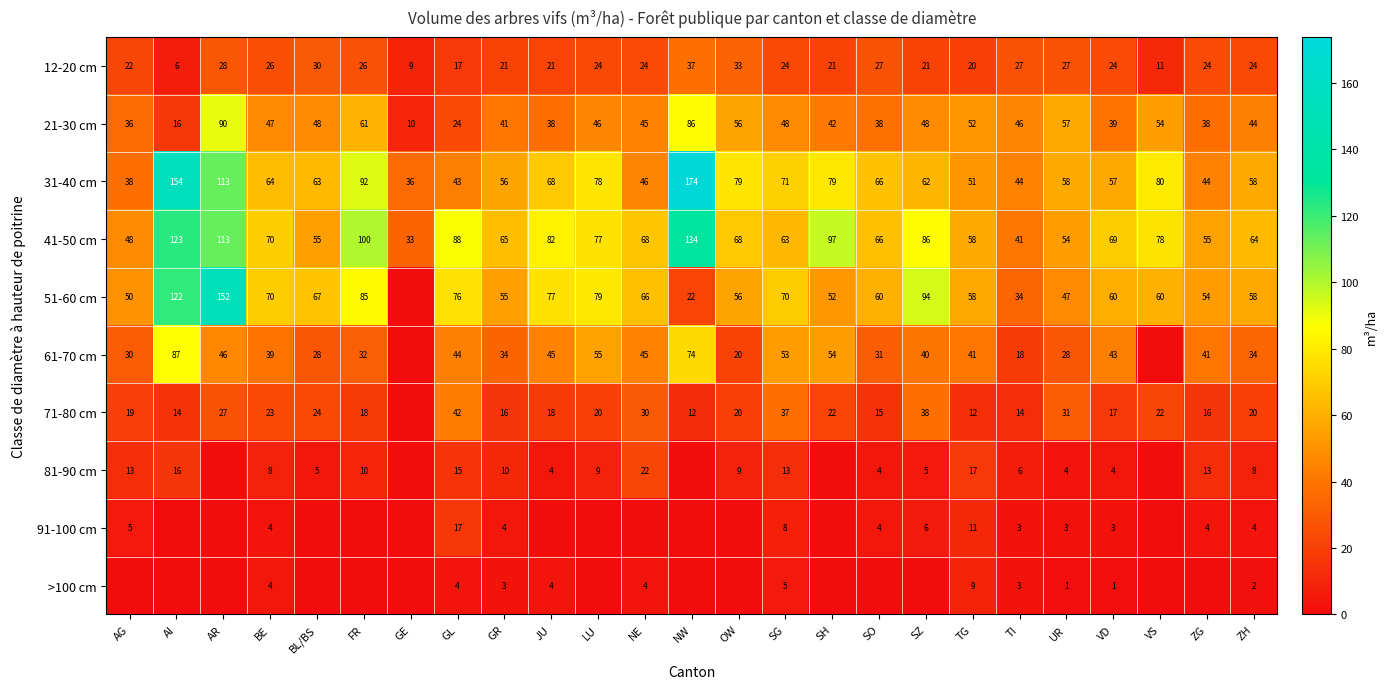

The 71-80 cm series shows 20 at ZH. True or false?

True